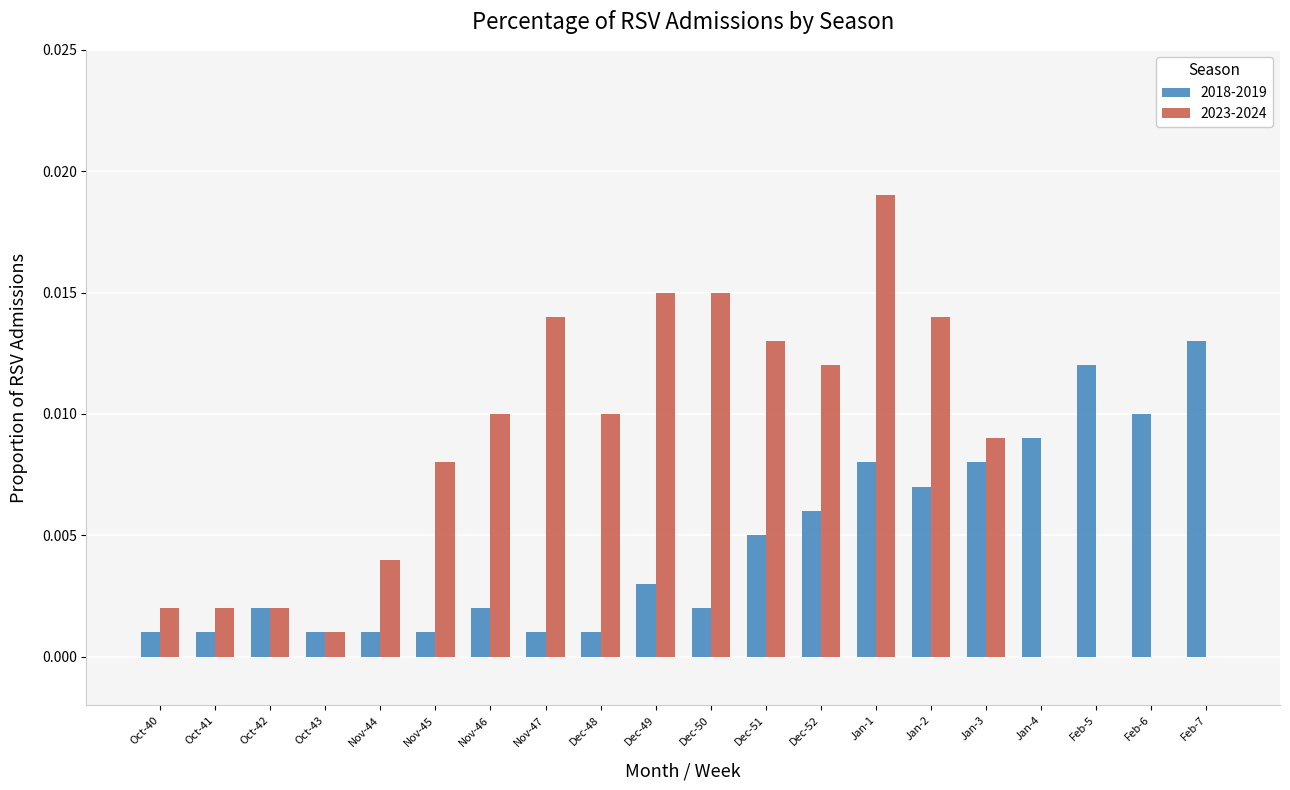

Count the number of categories in the chart.

20